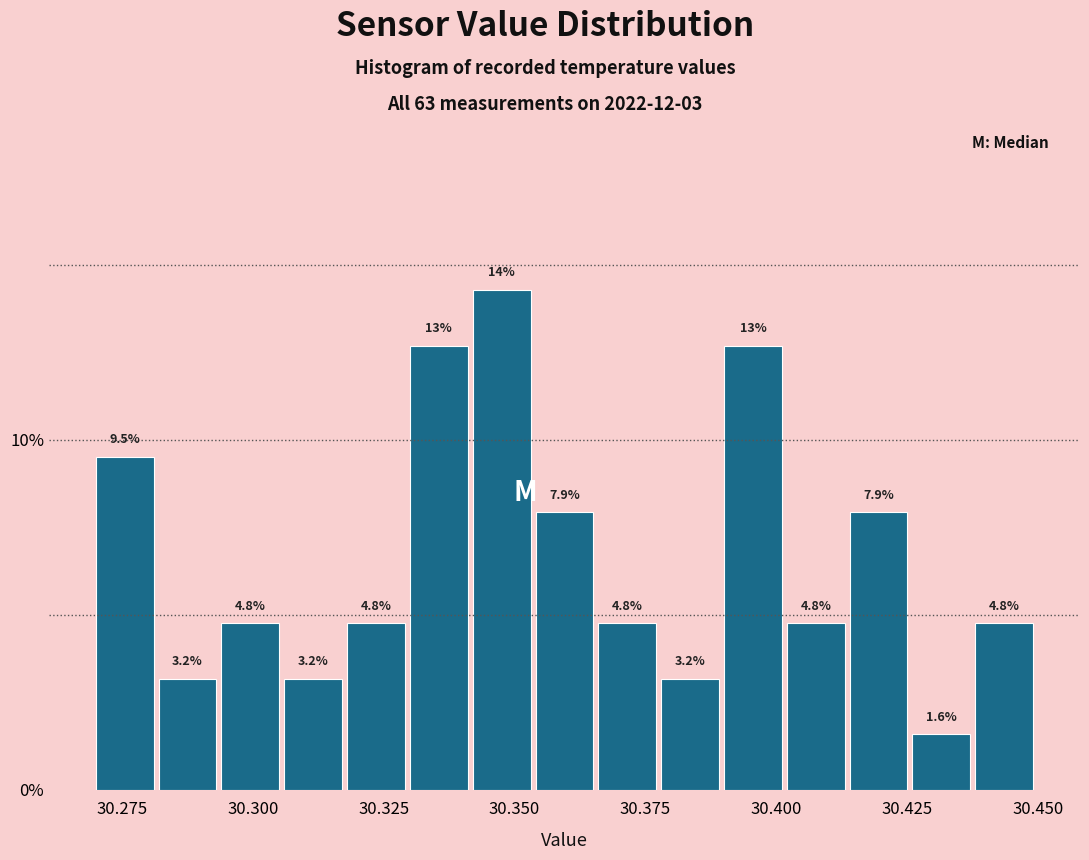

Read against the x-axis, roughly where is the centre of the tallest bar?

30.350